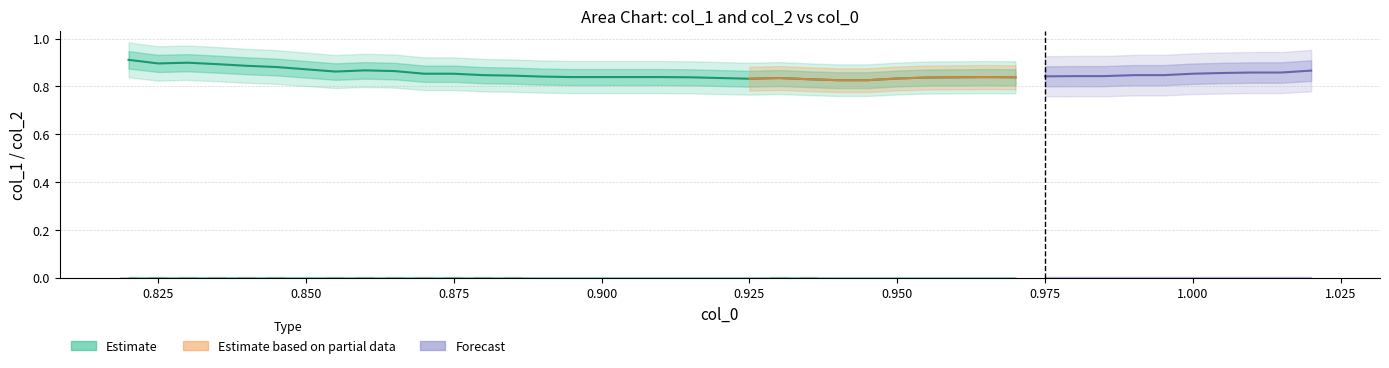

Are the bars grouped side by side (vs. stacked)?

Yes